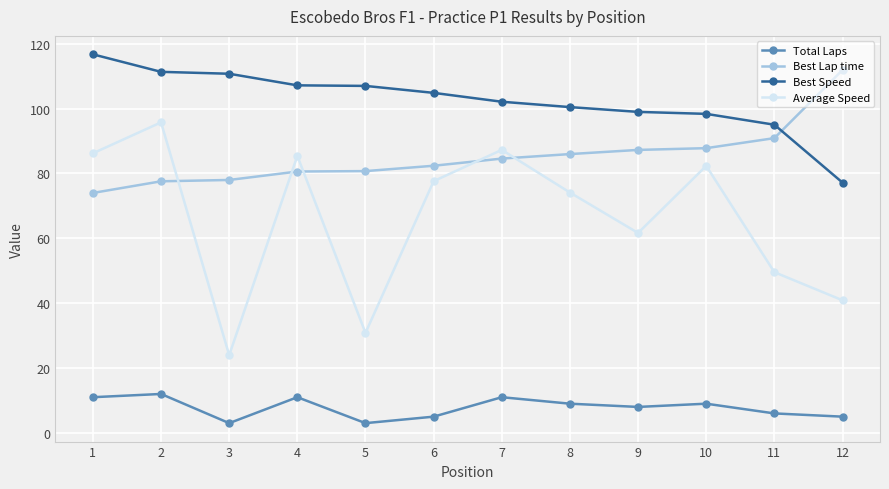

Which series has the largest total across all categories?

Best Speed